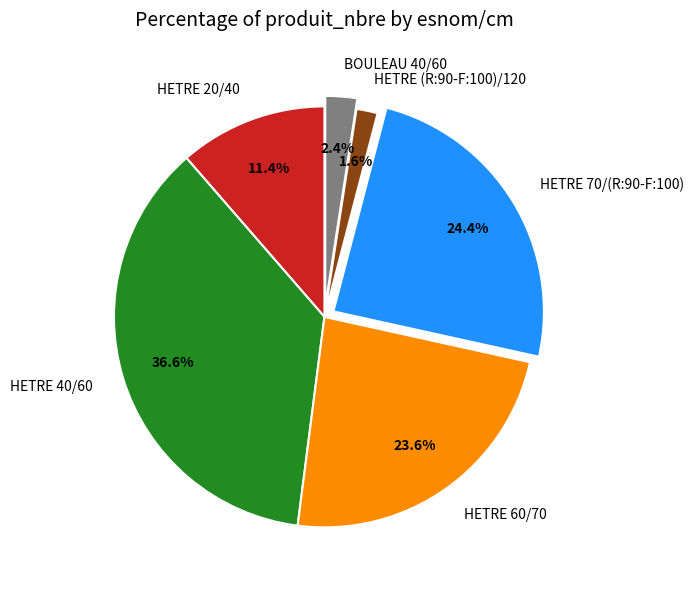

Approximately how many times larger is the value at HETRE (R:90-F:100)/120 compared to BOULEAU 40/60?

0.7